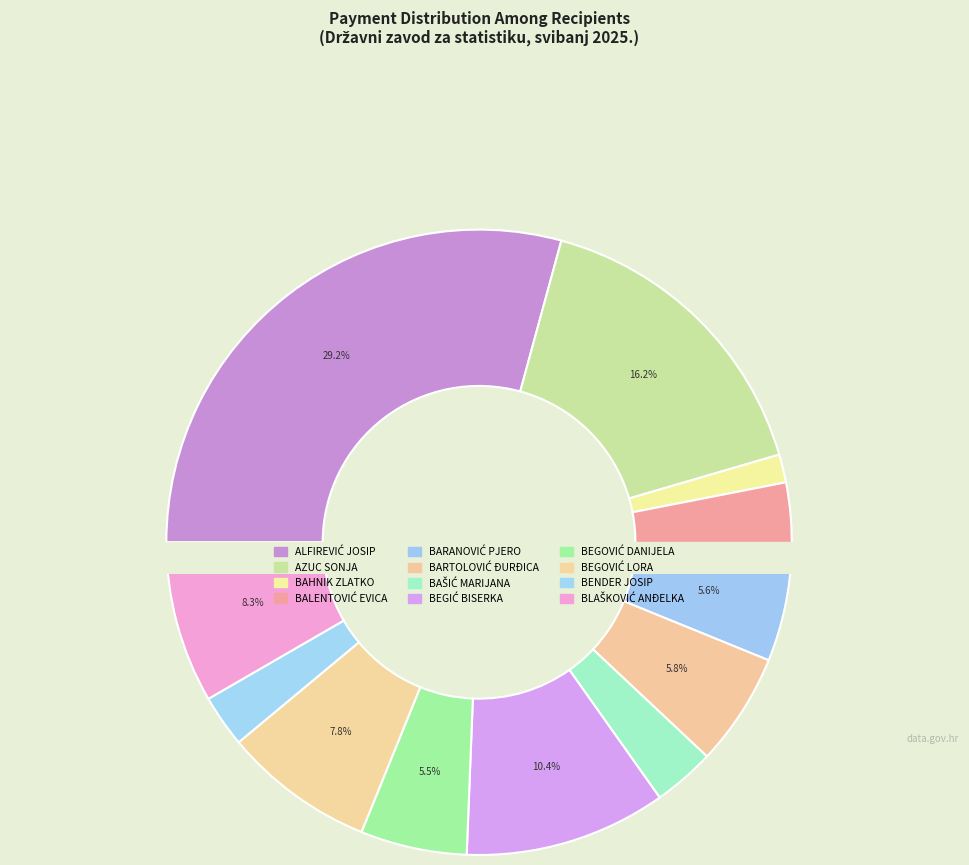

What percentage do BEGIĆ BISERKA and BLAŠKOVIĆ ANĐELKA together represent?

18.8%